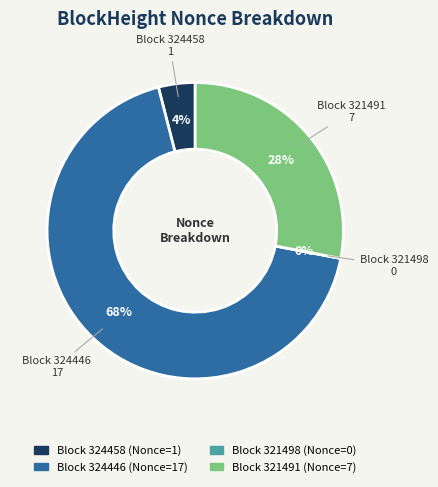

Approximately how many times larger is the value at 324446 compared to 324458?

17.0